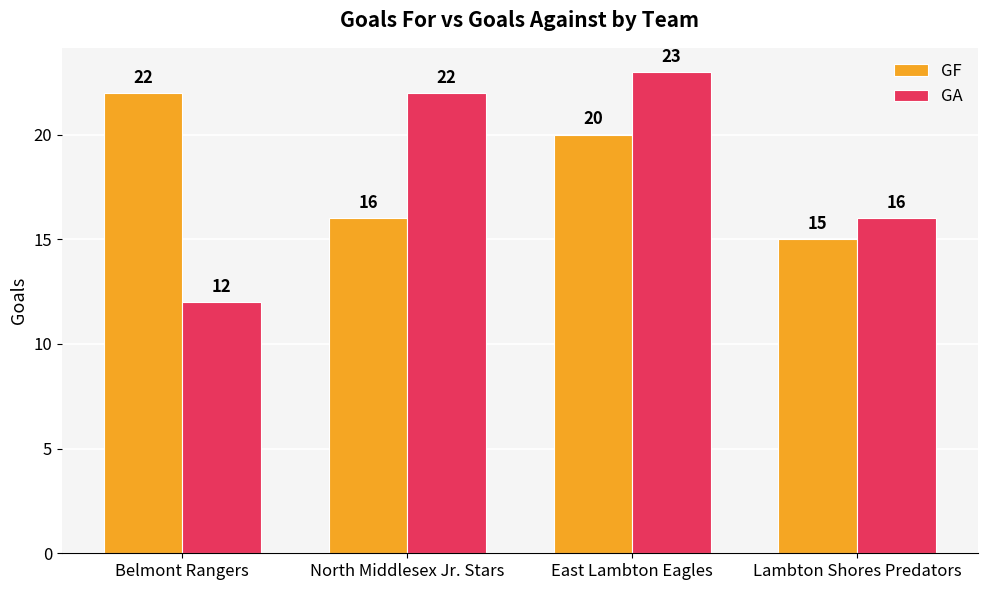

What is the value of the GA bar at the 3rd from the left?

23